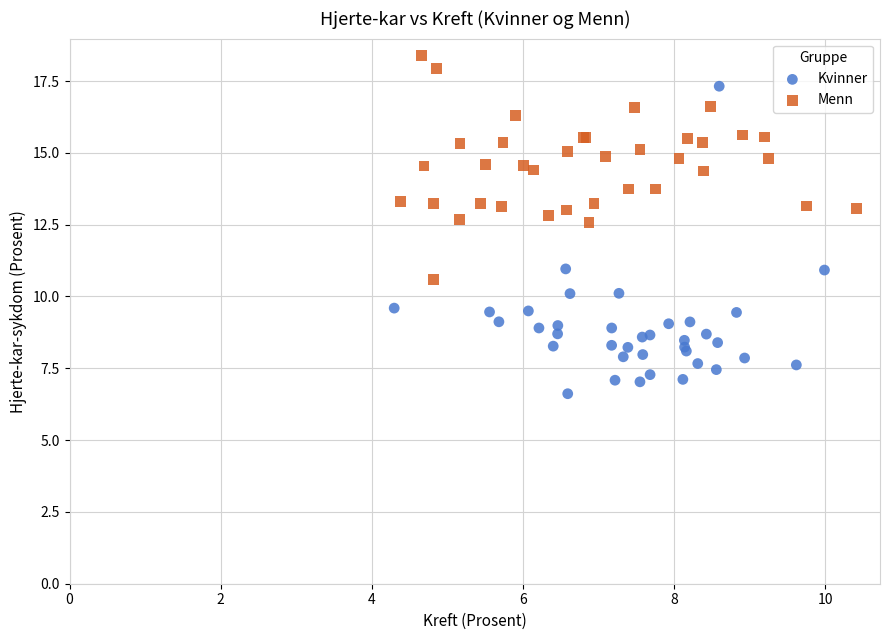

Which series reaches the minimum Y coordinate?

Kvinner